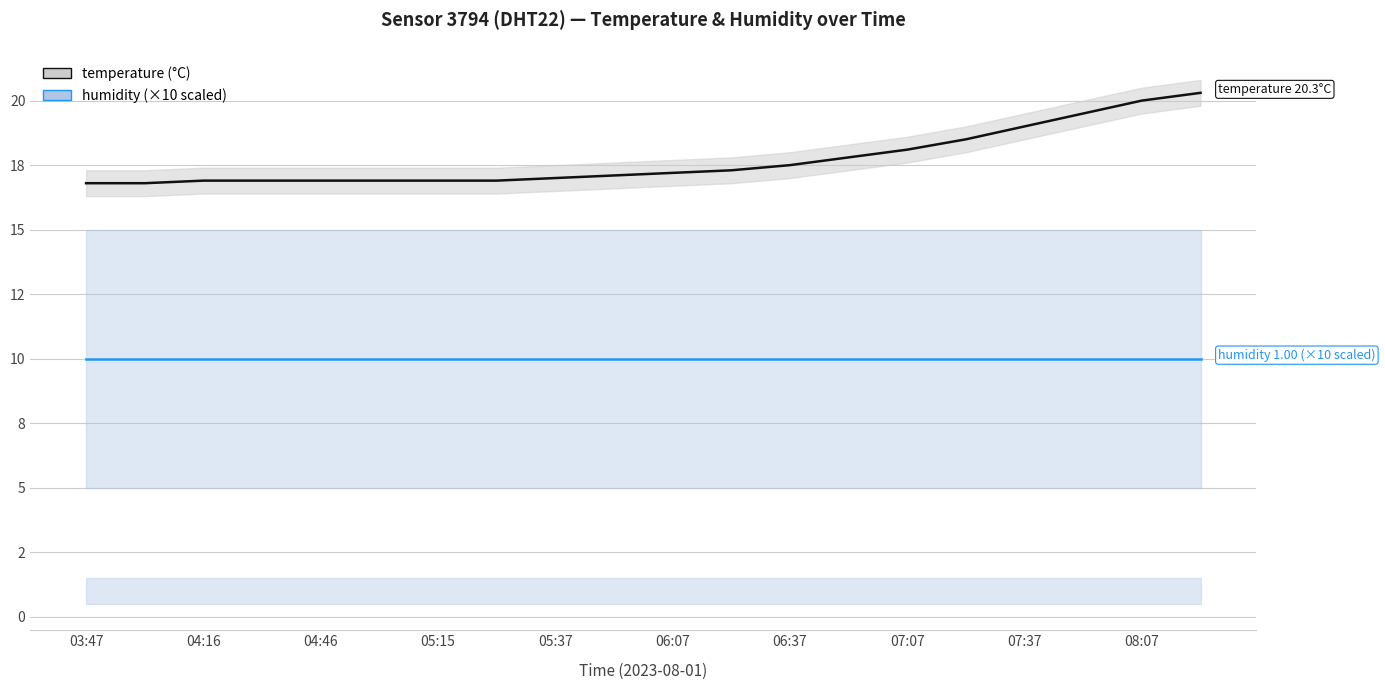

What are all the series names shown in the legend?

temperature, humidity